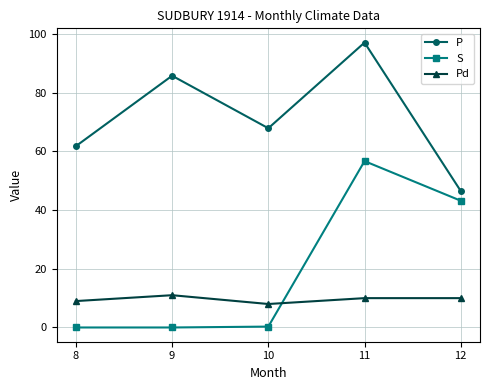

What is the greatest value displayed?

97.1